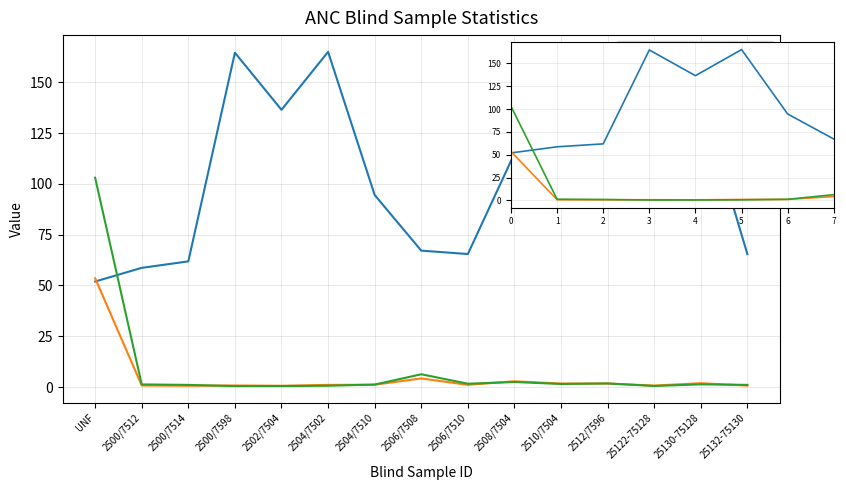

What is the greatest value displayed?

165.1